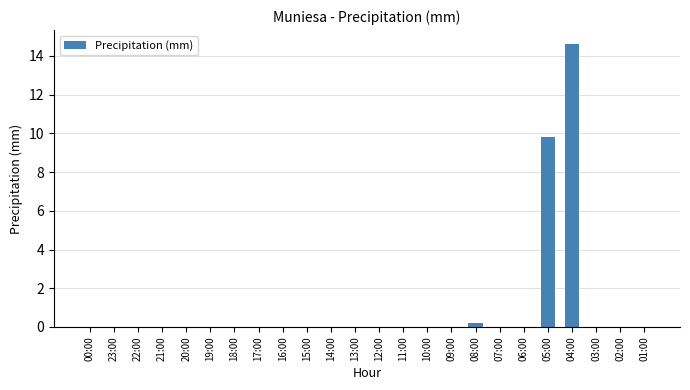

What is the greatest value displayed?

14.6